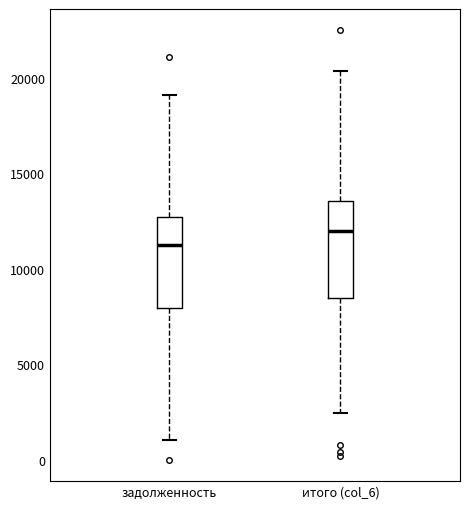

Which box's median line is the highest?

итого (col_6)